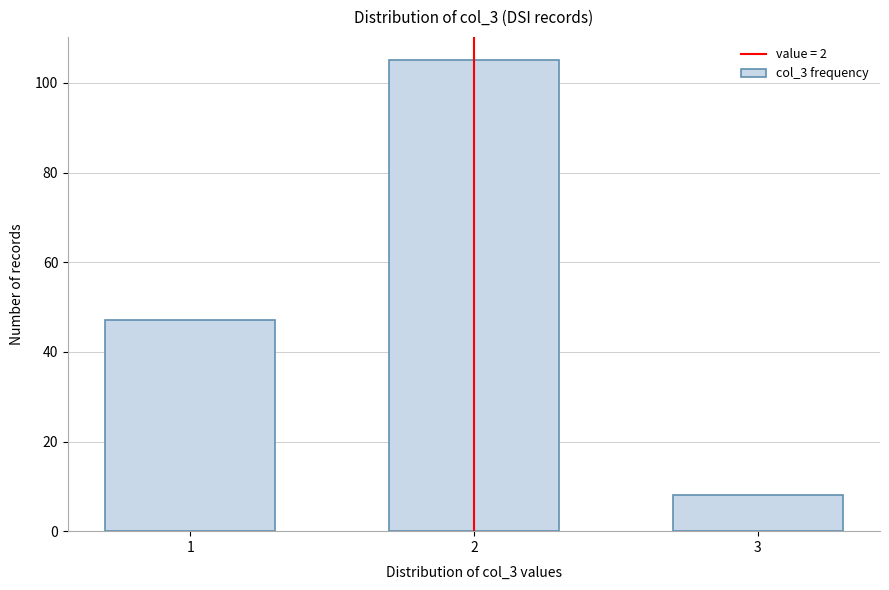

Reading left to right, extract all data points from this chart.

1=47	2=105	3=8